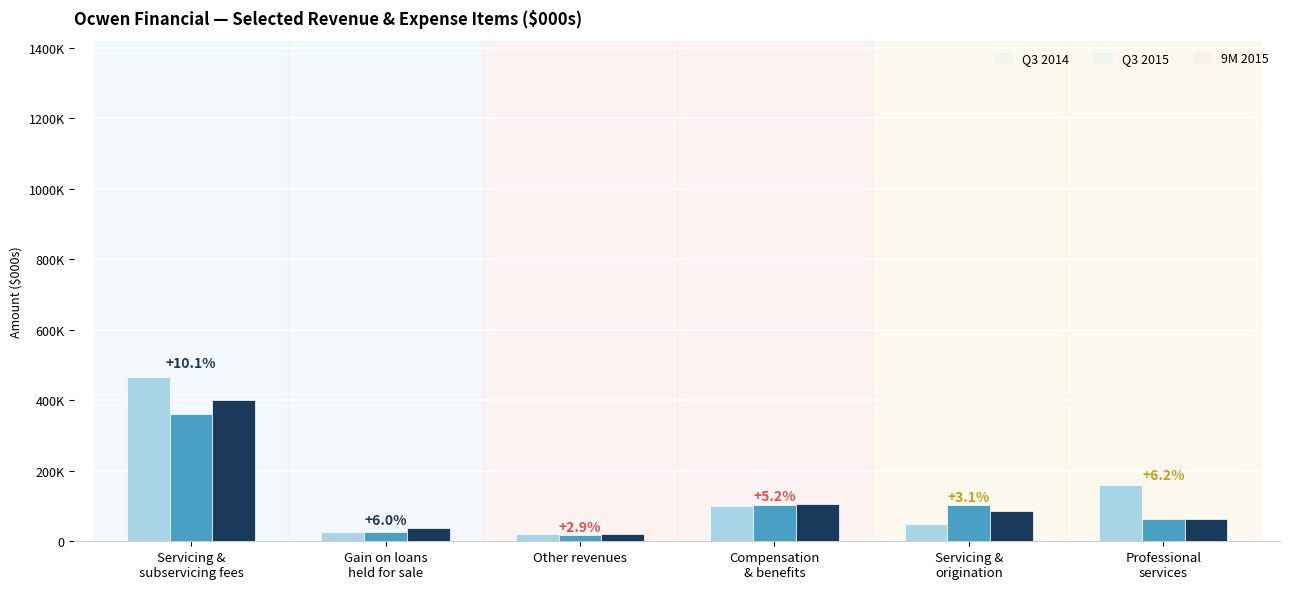

What are all the series names shown in the legend?

Q3 2014, Q3 2015, 9M 2015